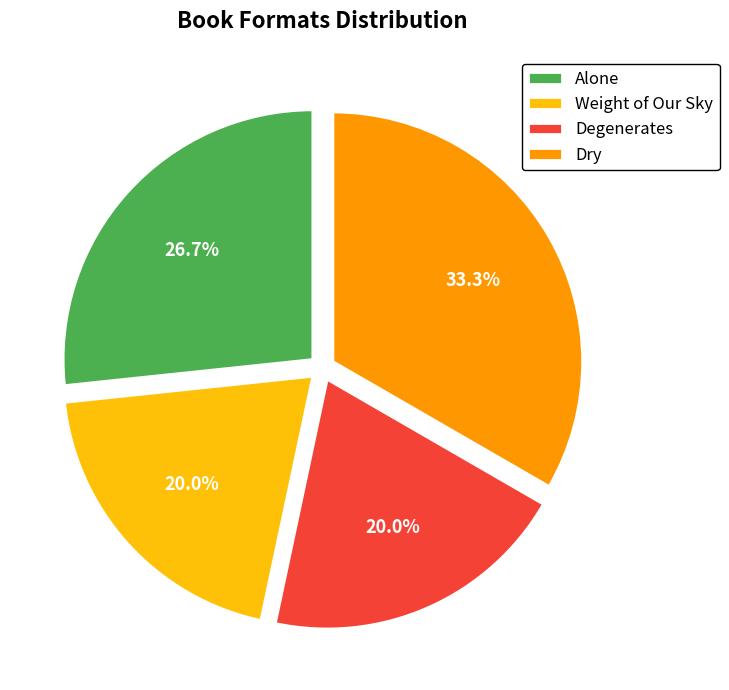

To the nearest percent, what is the combined percentage of Degenerates and Weight of Our Sky?

40%